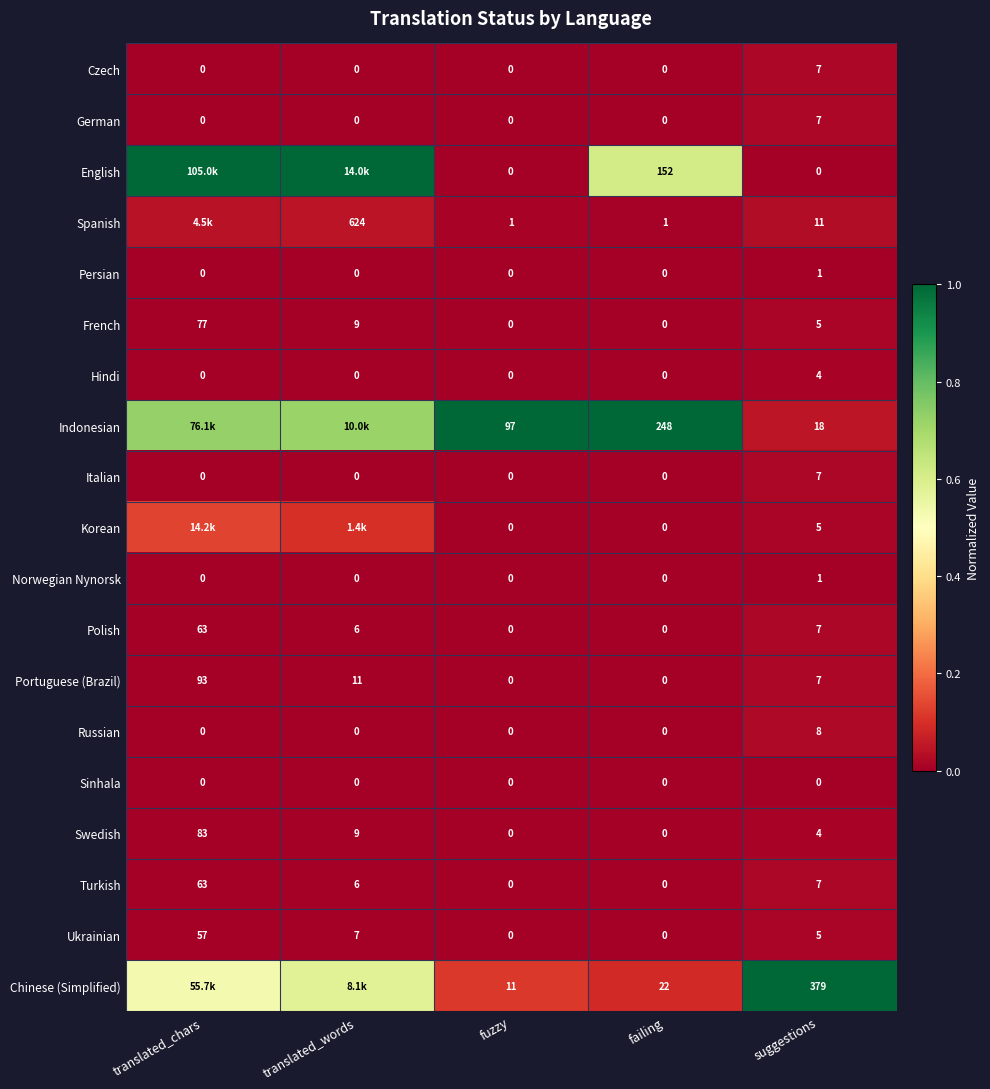

How many categories are shown in the chart?

5